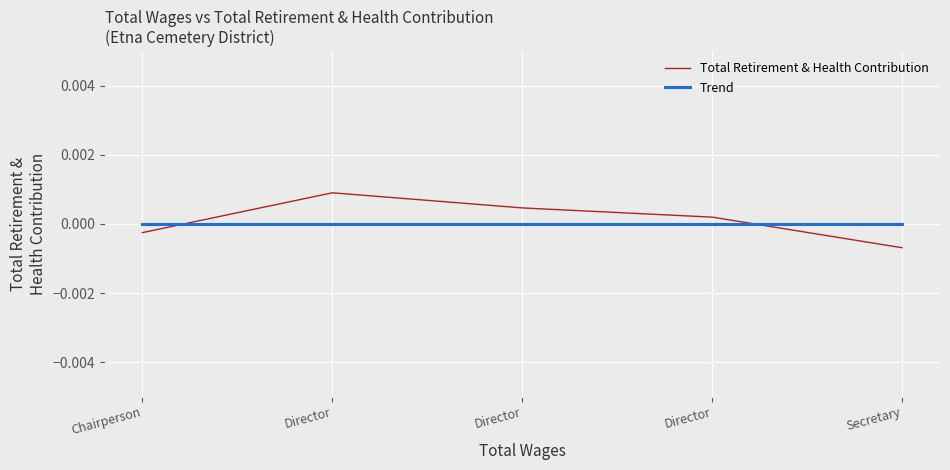

At how many categories does at least one series exceed 0?

3